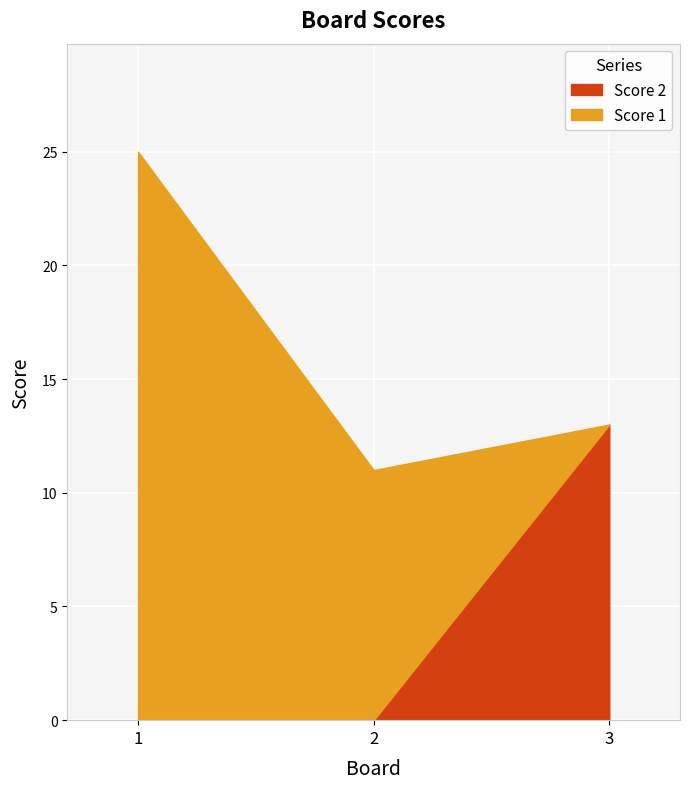

True or false: Score 2 has a value of 6 at 1.

False